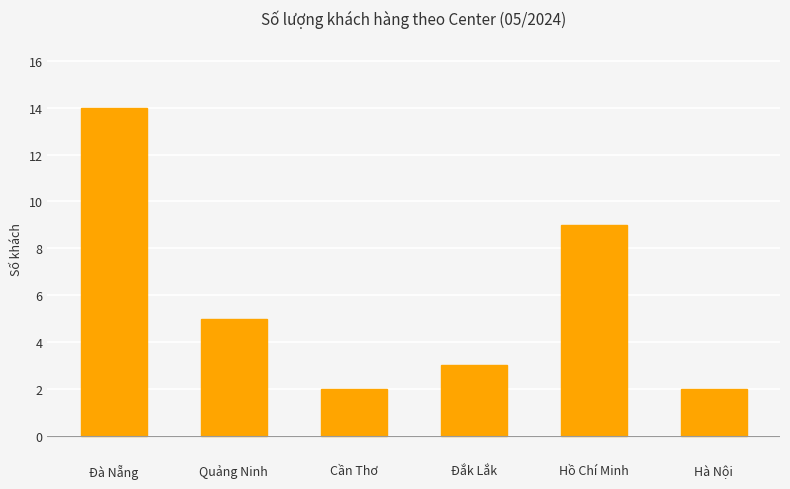

Read the value at Hà Nội.

2